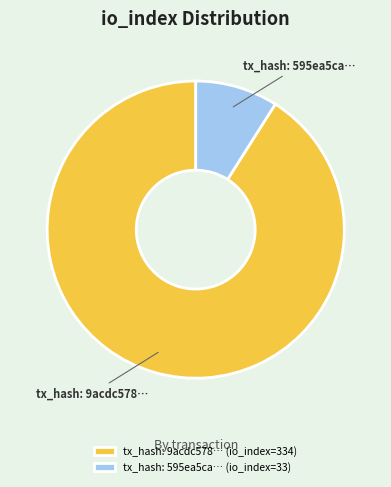

Between tx_hash: 9acdc578… and tx_hash: 595ea5ca…, which is larger?

tx_hash: 9acdc578…